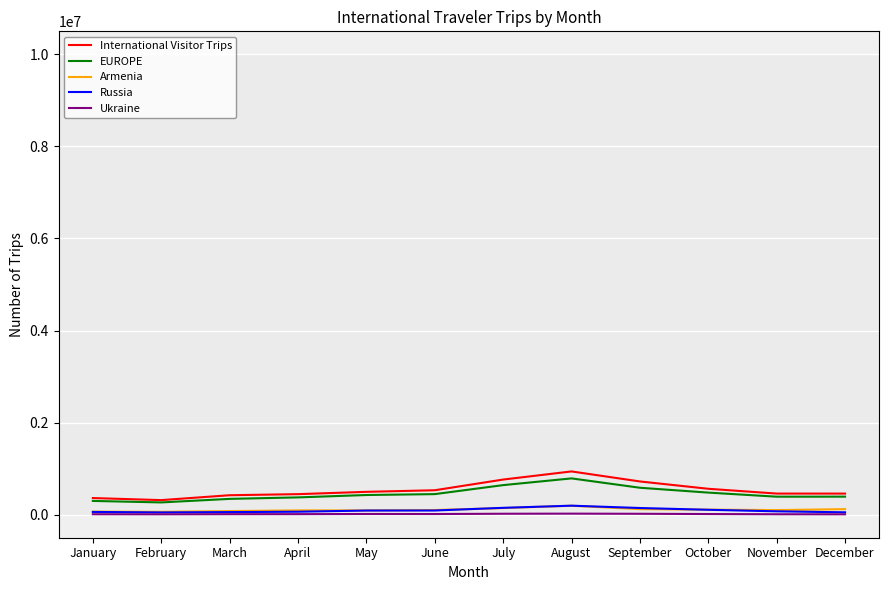

How many lines are shown in the chart?

5